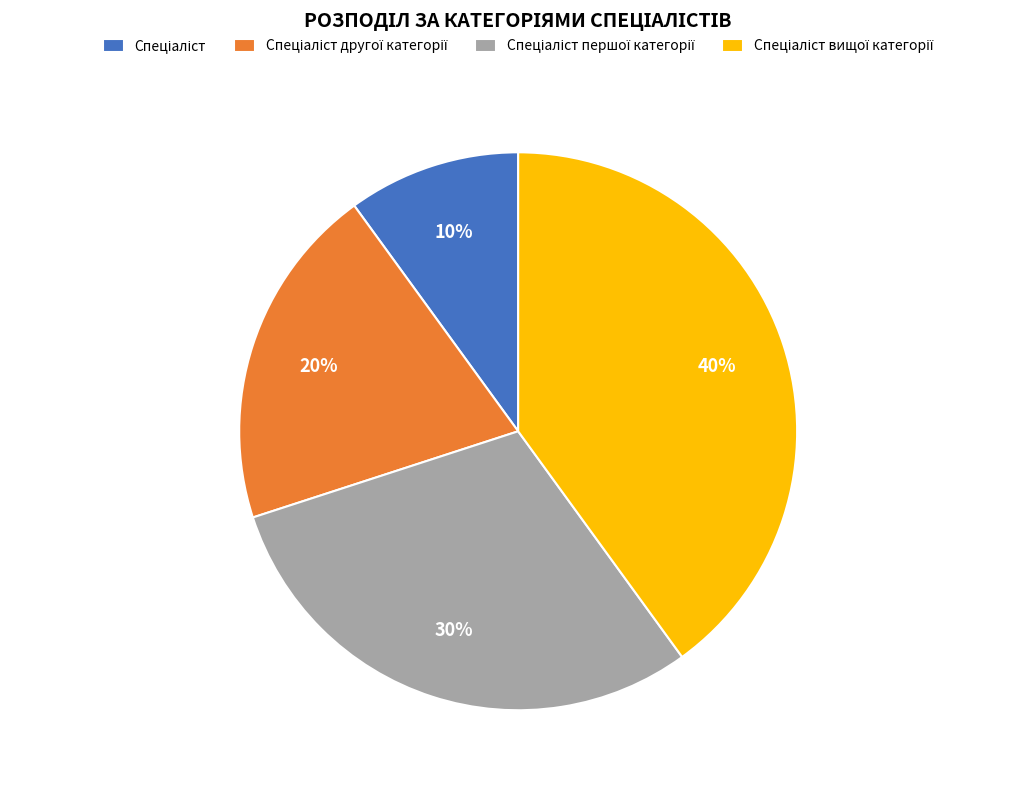

Is there any slice that represents more than half of the pie?

No